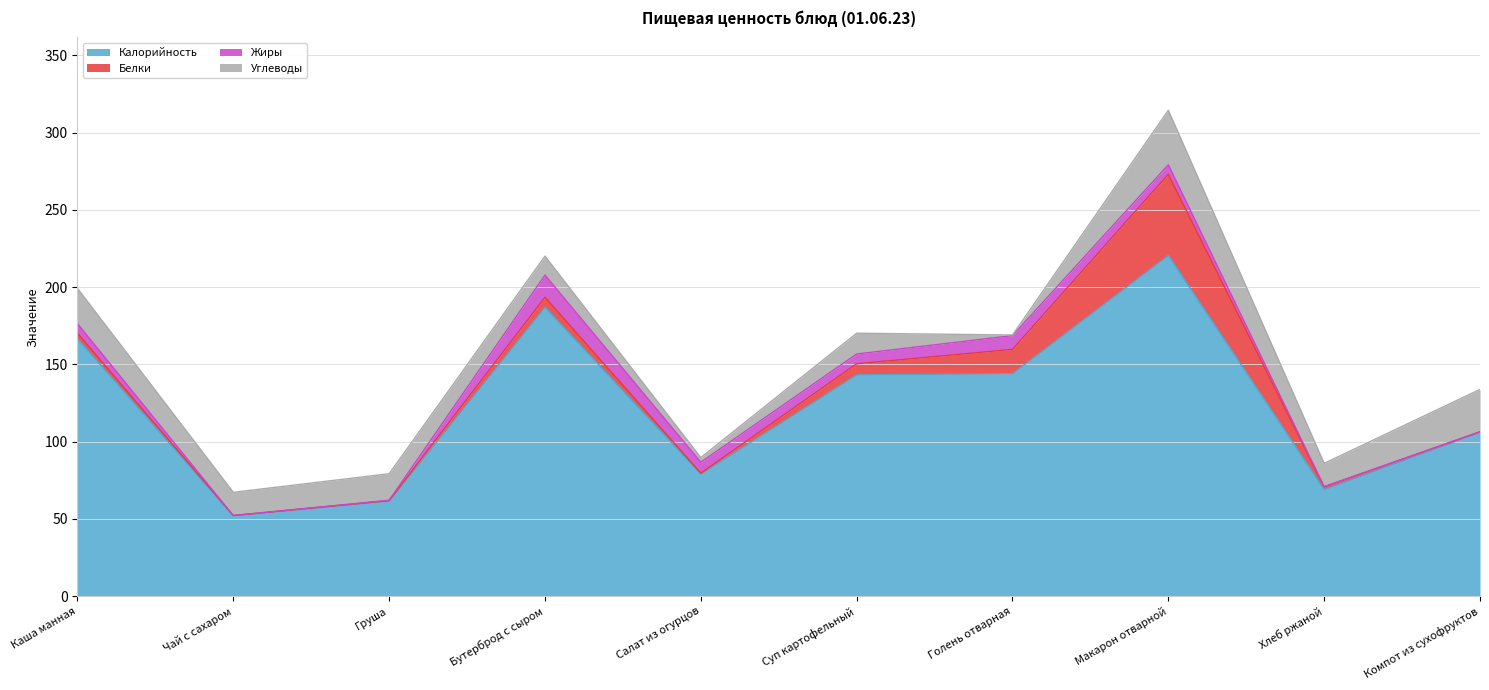

What is the label of the 9th point from the left?

Хлеб ржаной